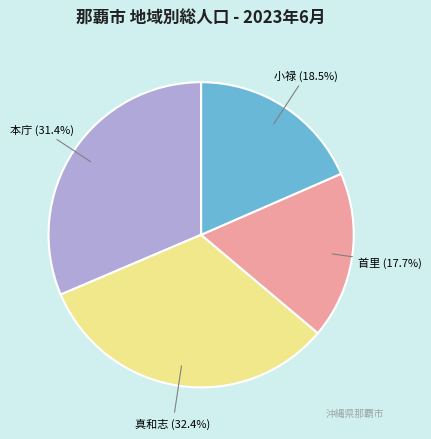

Which has a higher value, 首里 or 本庁?

本庁